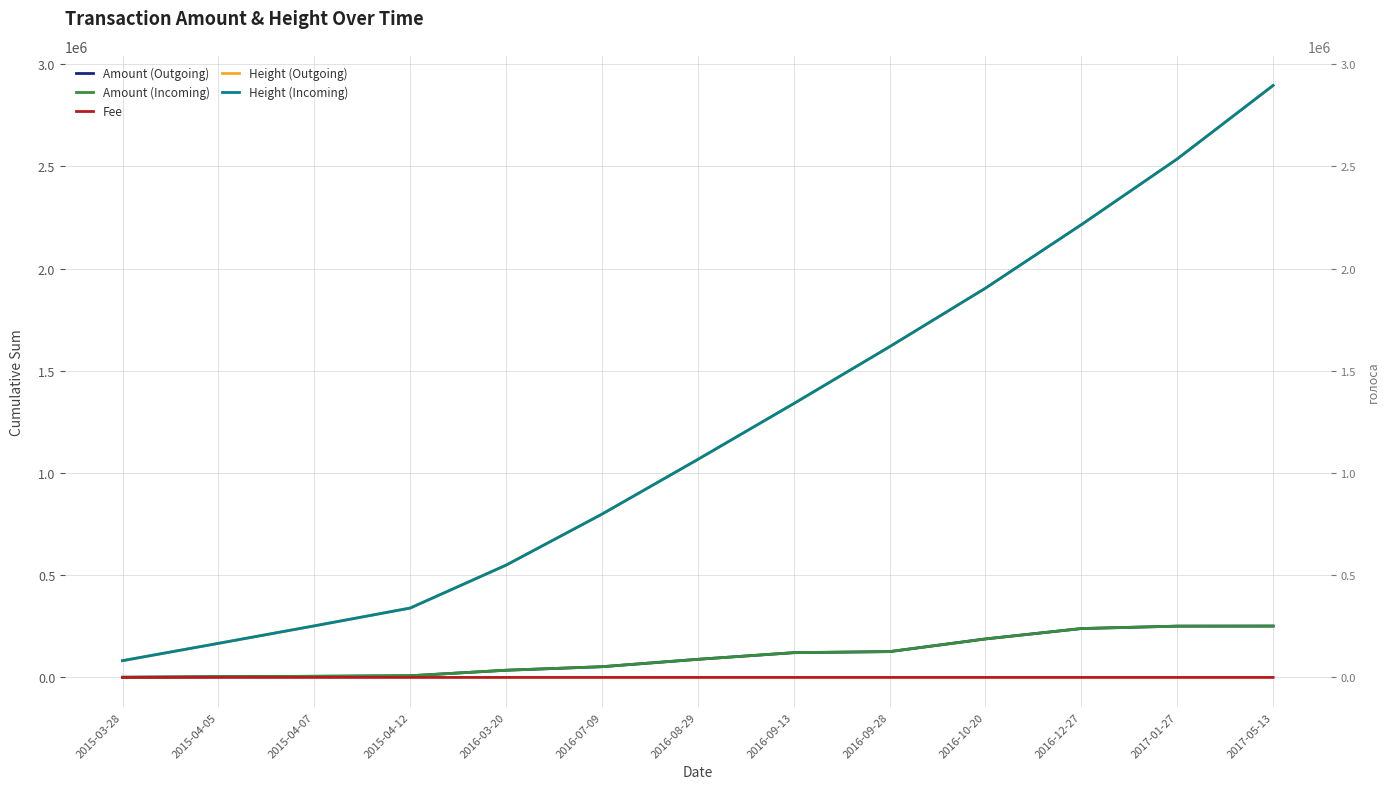

Which has a higher value, 2016-09-13 or 2017-05-13?

2017-05-13